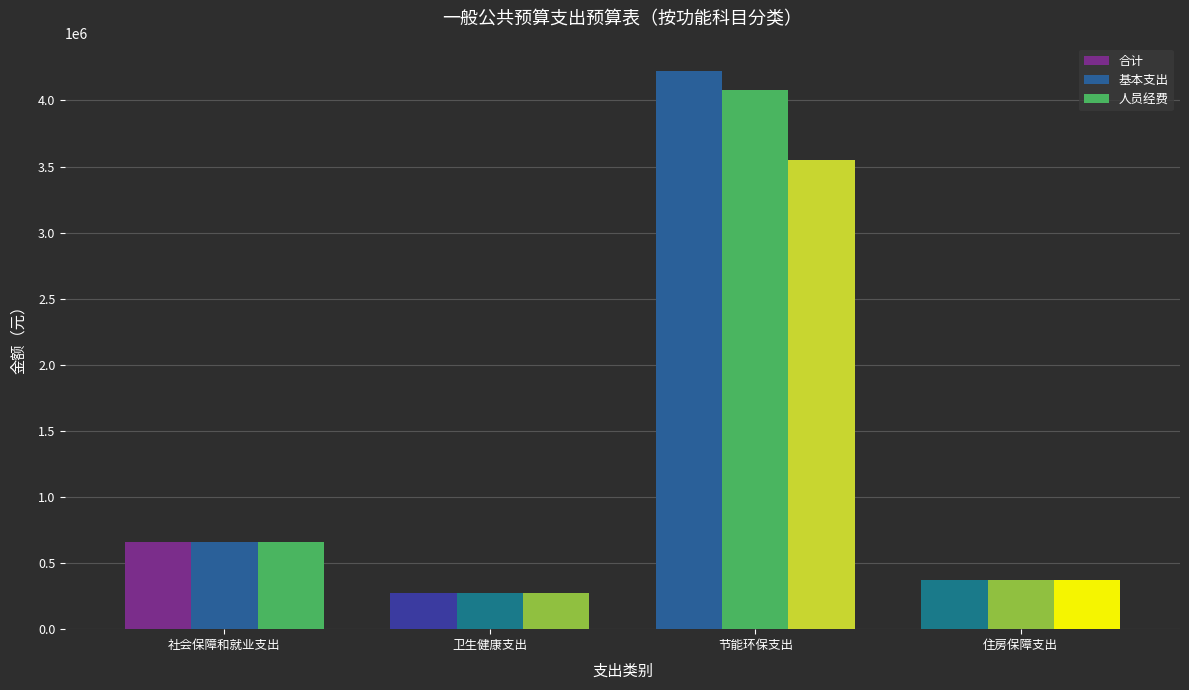

Count the number of categories in the chart.

4